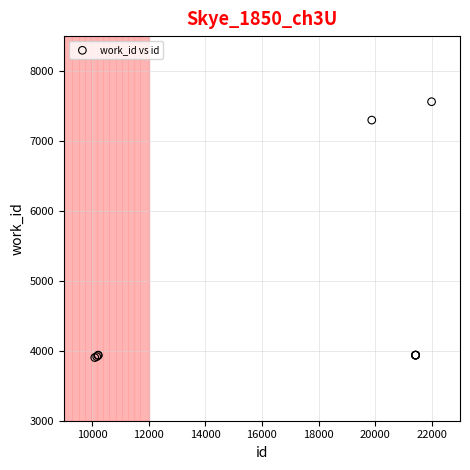

What Y value in the scatter plot is closest to 5732?

7299